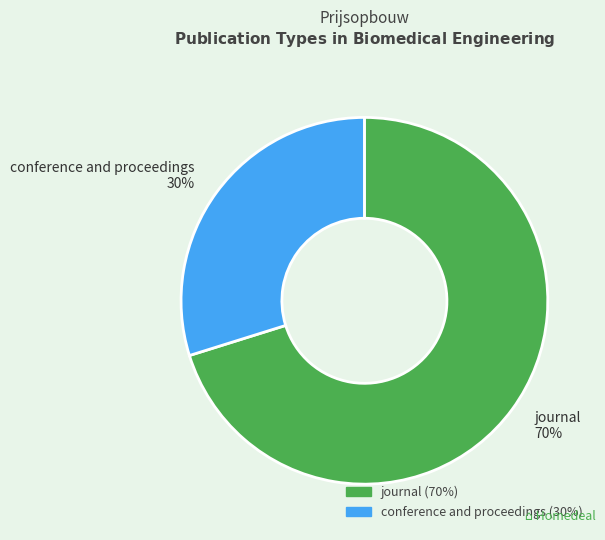

To the nearest percent, what portion does conference and proceedings represent?

30%